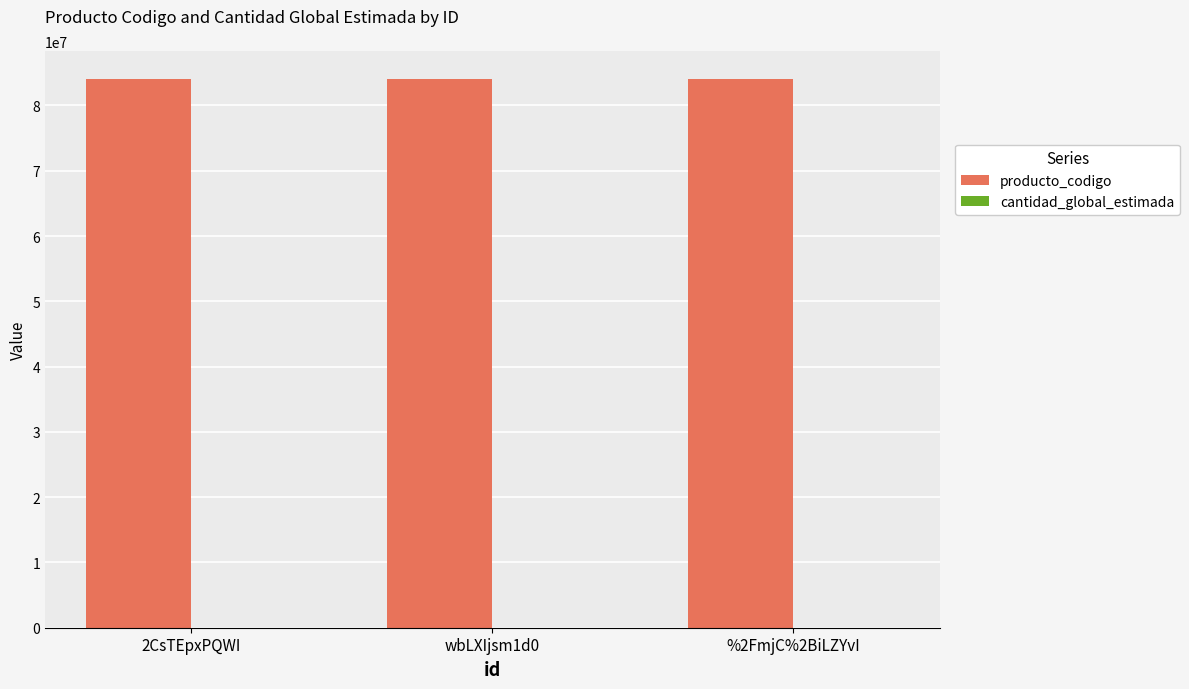

The value of producto_codigo at 2CsTEpxPQWI is 38456359. True or false?

False